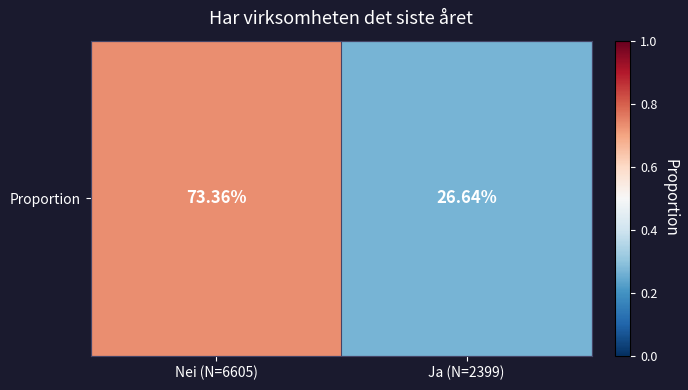

True or false: the data shows 0.7 at Nei (N=6605).

True